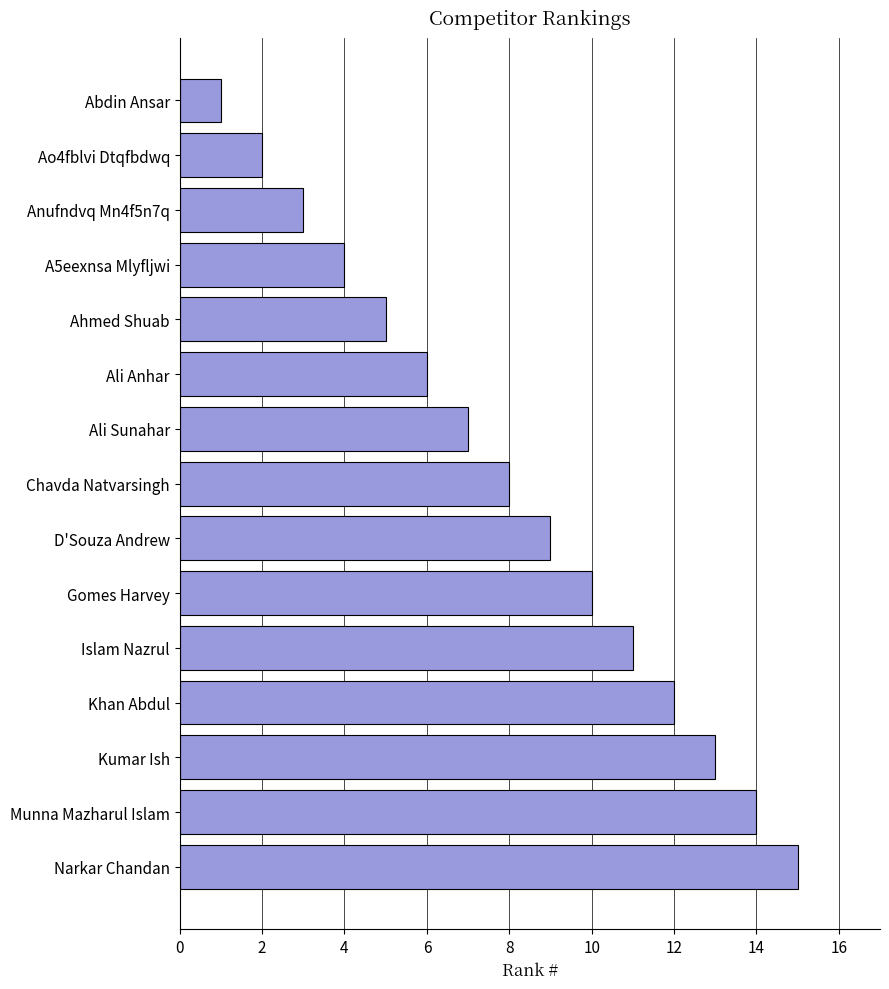

Rank the categories by value from highest to lowest.

Narkar Chandan, Munna Mazharul Islam, Kumar Ish, Khan Abdul, Islam Nazrul, Gomes Harvey, D'Souza Andrew, Chavda Natvarsingh, Ali Sunahar, Ali Anhar, Ahmed Shuab, A5eexnsa Mlyfljwi, Anufndvq Mn4f5n7q, Ao4fblvi Dtqfbdwq, Abdin Ansar